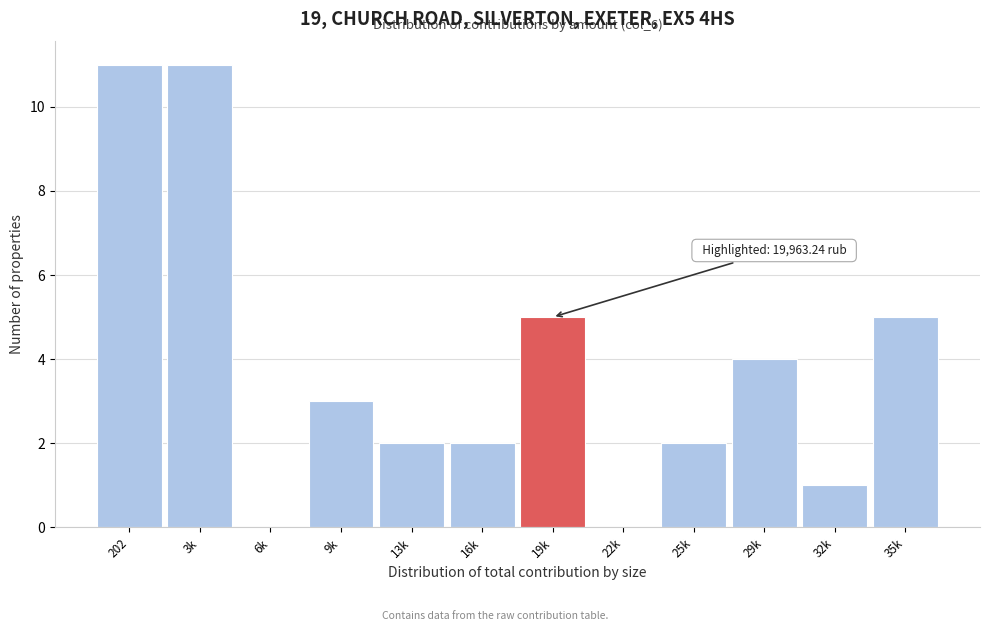

Reading right to left, transcribe all the data shown in this chart.

35k=5	32k=1	29k=4	25k=2	22k=0	19k=5	16k=2	13k=2	9k=3	6k=0	3k=11	202=11